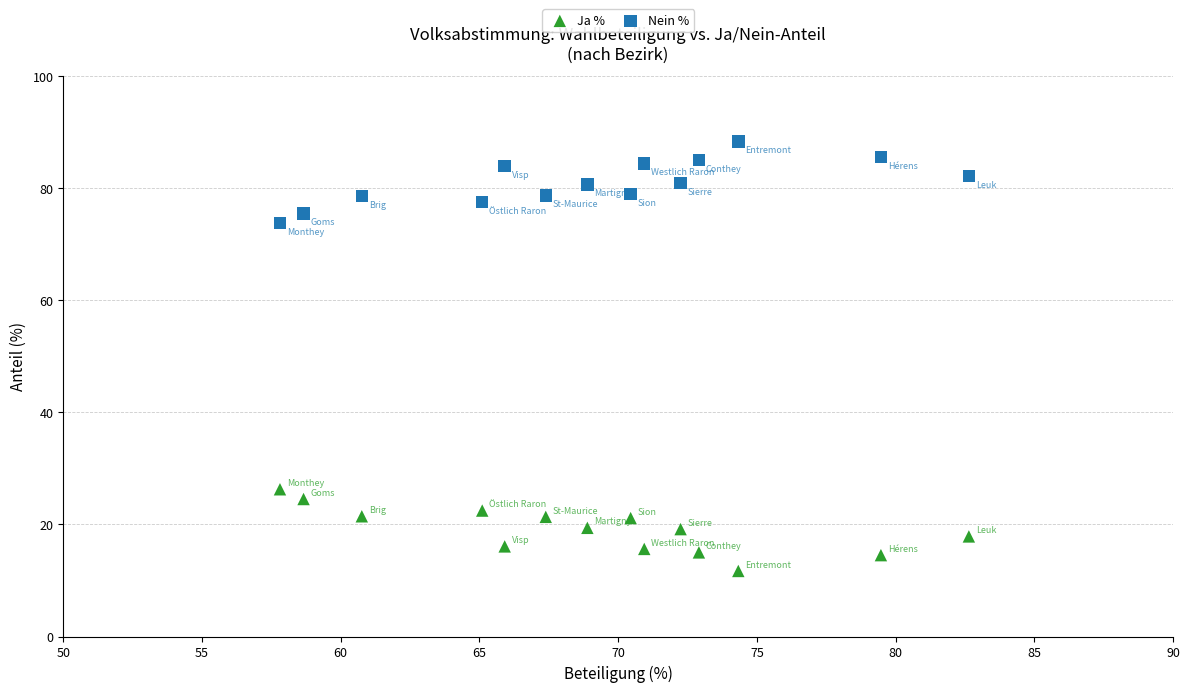

Across all data points, what is the range of X values (max minus min)?

24.8